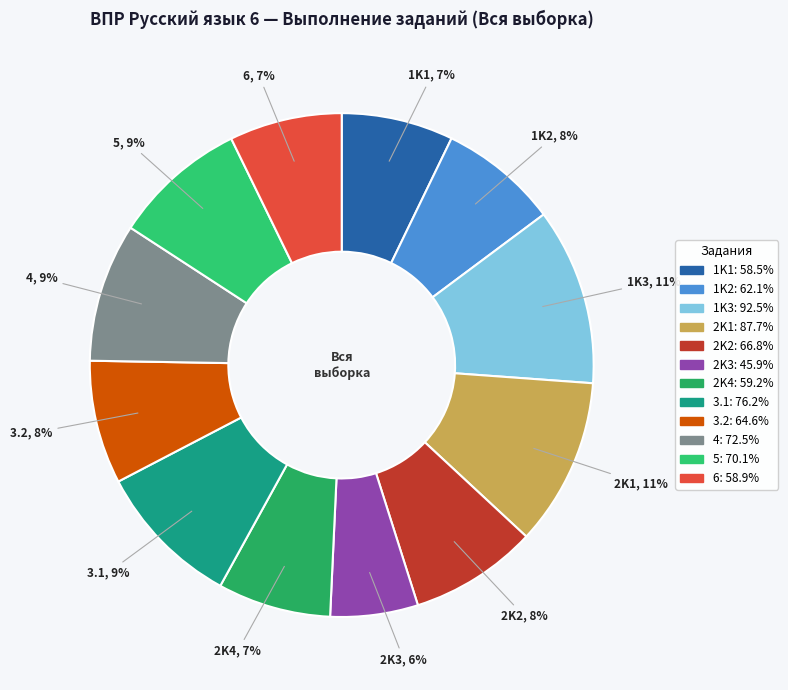

What percentage is the 3.2 slice, to the nearest percent?

8%